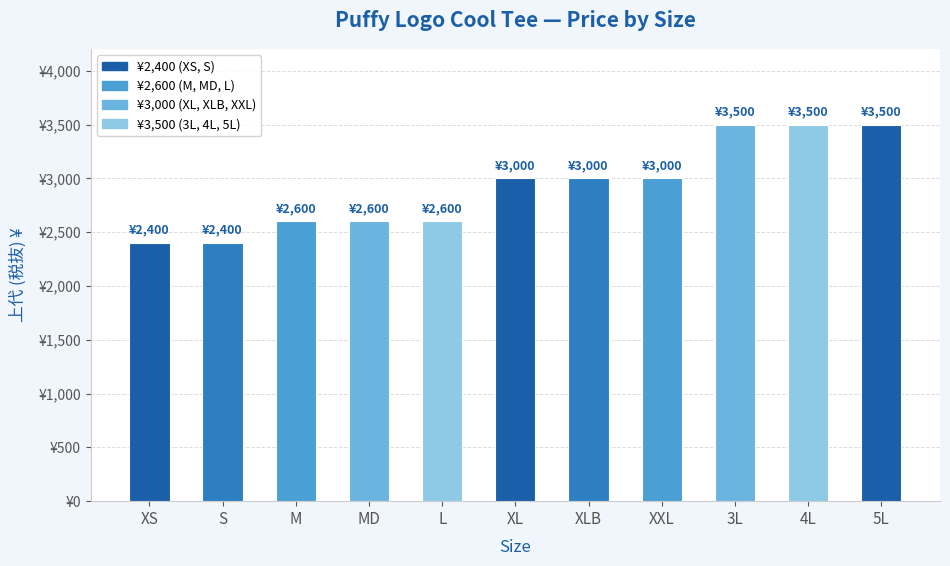

What is the label of the 9th bar from the right?

M